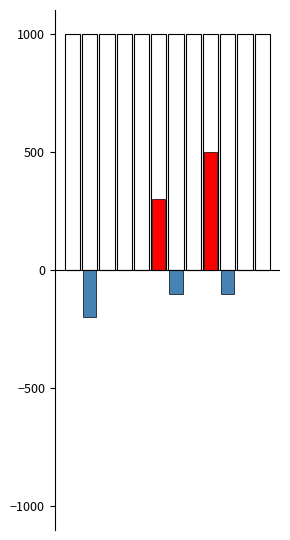

Where is Absolute change (positive) nearest to the value 250?

5